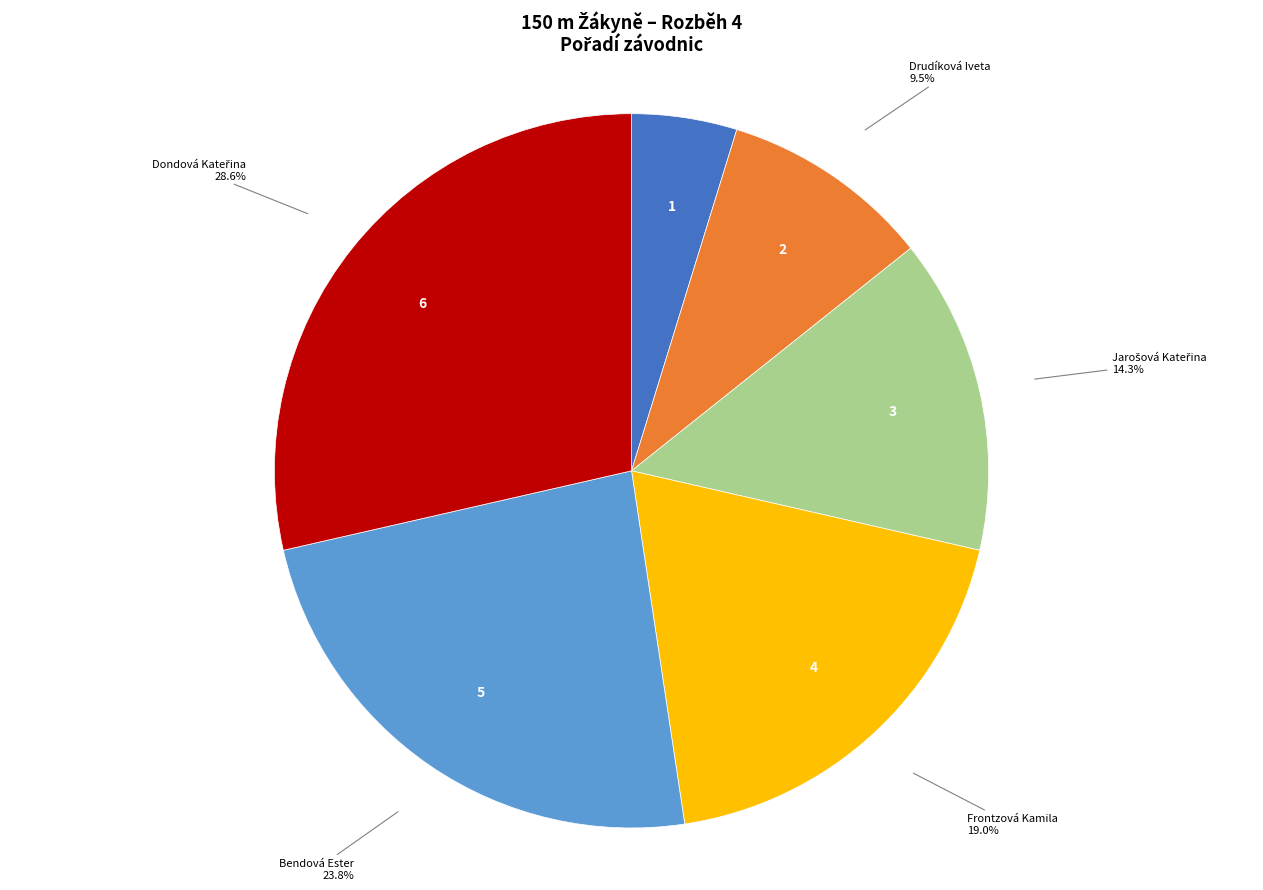

Count the number of slices in the pie.

6